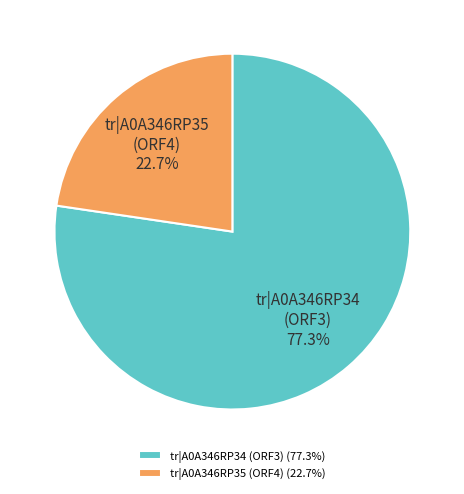

How many slices are in this pie chart?

2